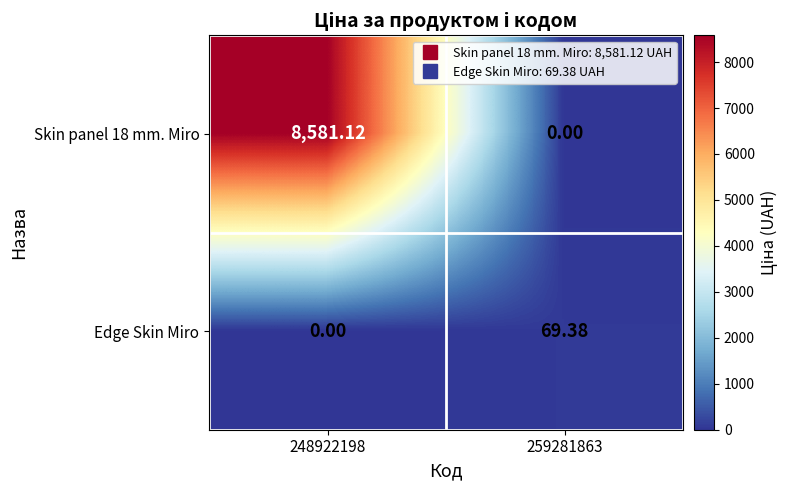

Is the value of Skin panel 18 mm. Miro at 248922198 greater than the value of Edge Skin Miro at 248922198?

Yes